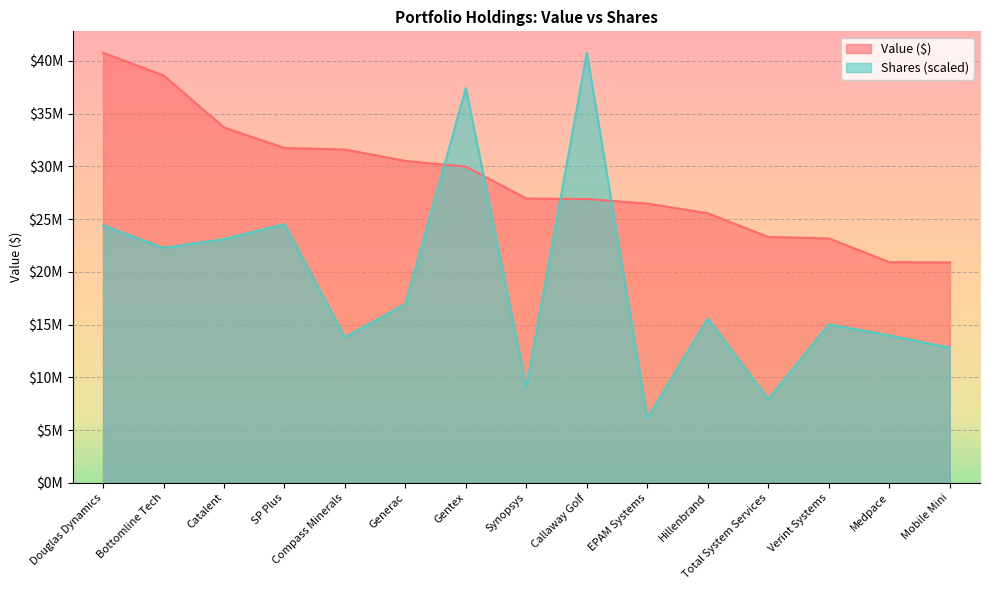

What is the smallest value displayed?

6119979.3